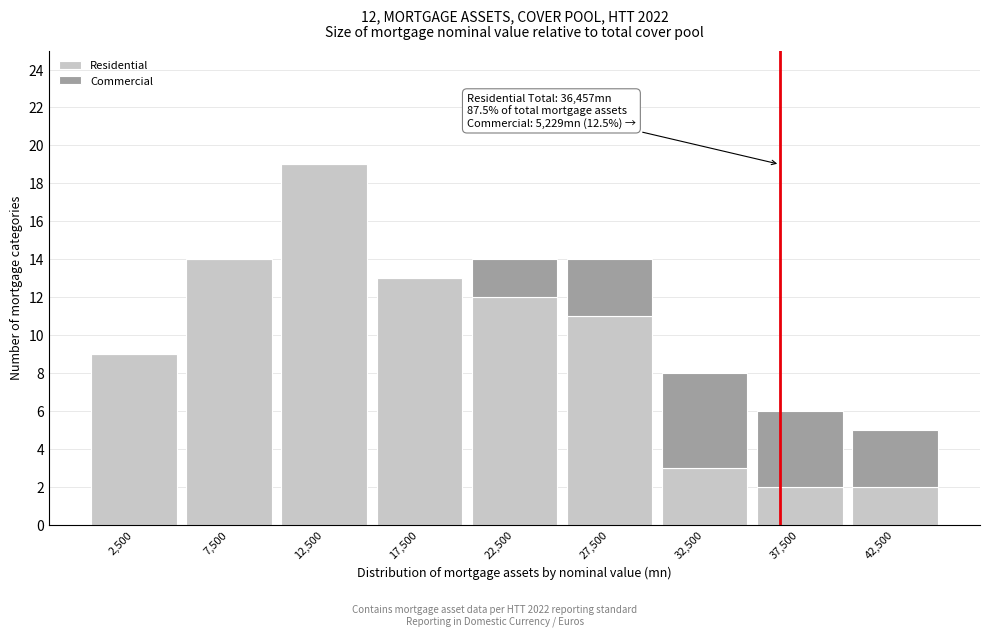

Reading left to right, what are the values for Residential?

2,500=9	7,500=14	12,500=19	17,500=13	22,500=12	27,500=11	32,500=3	37,500=2	42,500=2